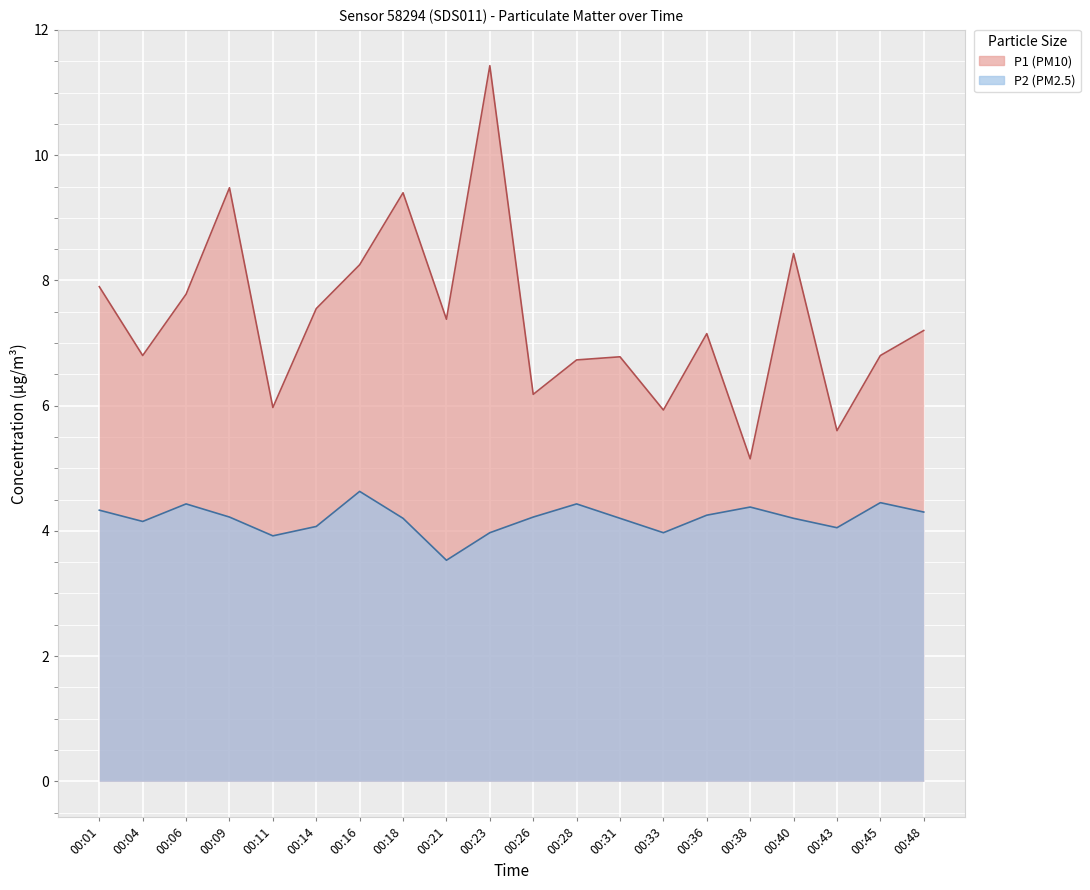

How many interior local peaks does the P2 series have?

5